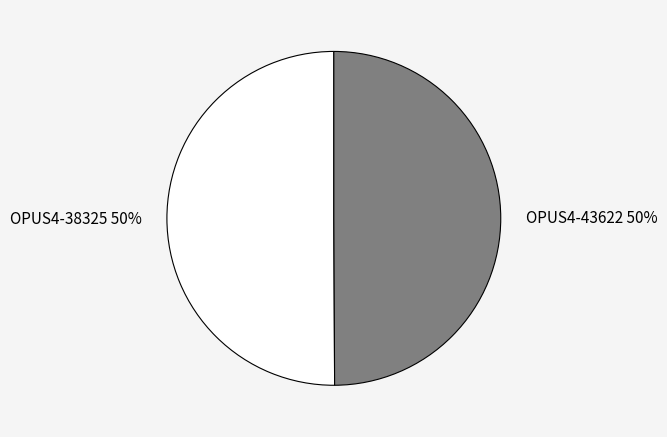

What is the ratio of the value at OPUS4-43622 to the value at OPUS4-38325?

1.0